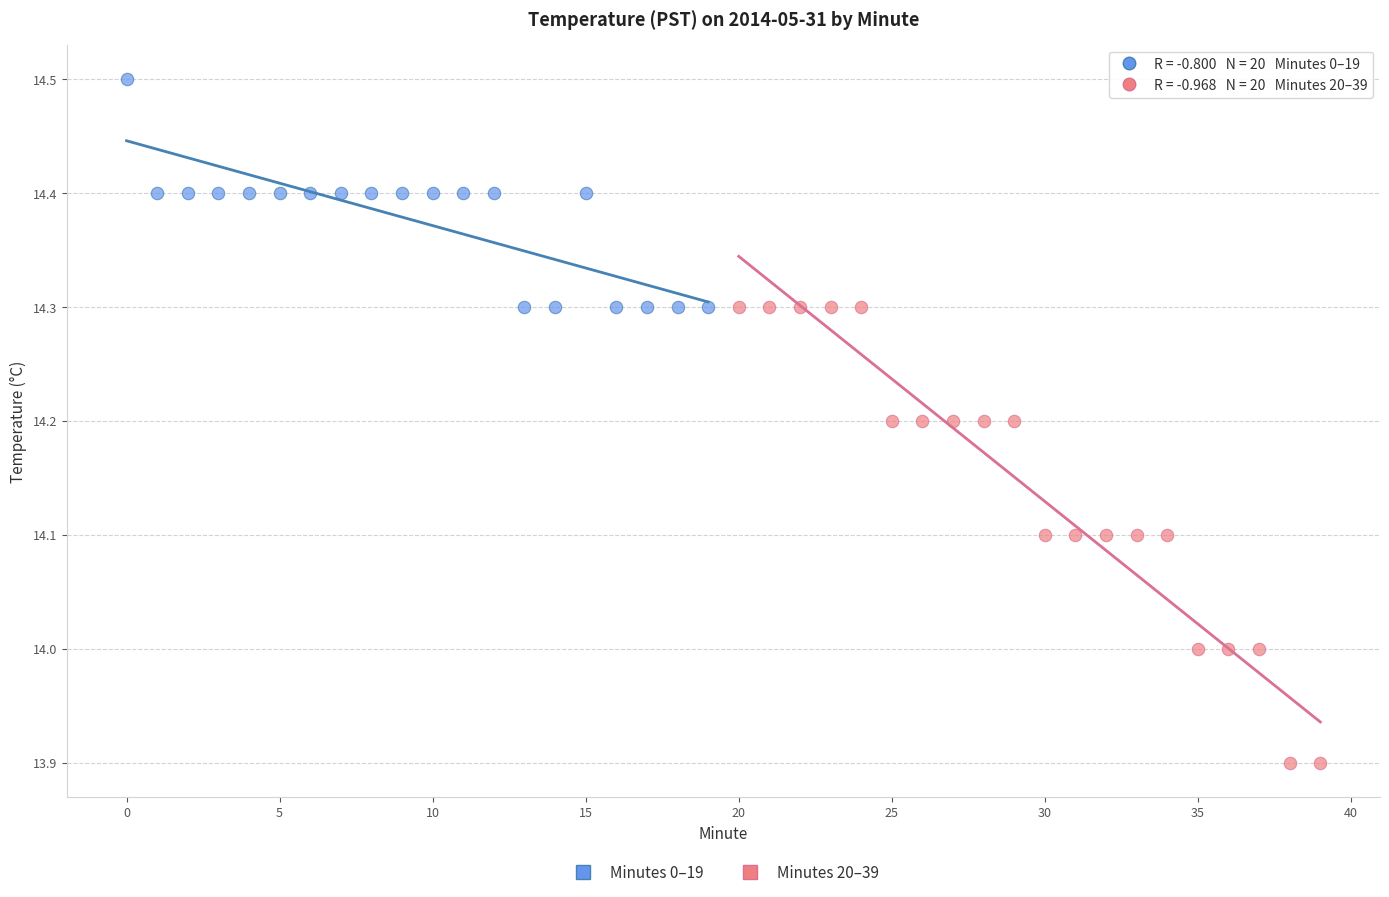

Which series reaches the minimum Y coordinate?

Minutes 20–39